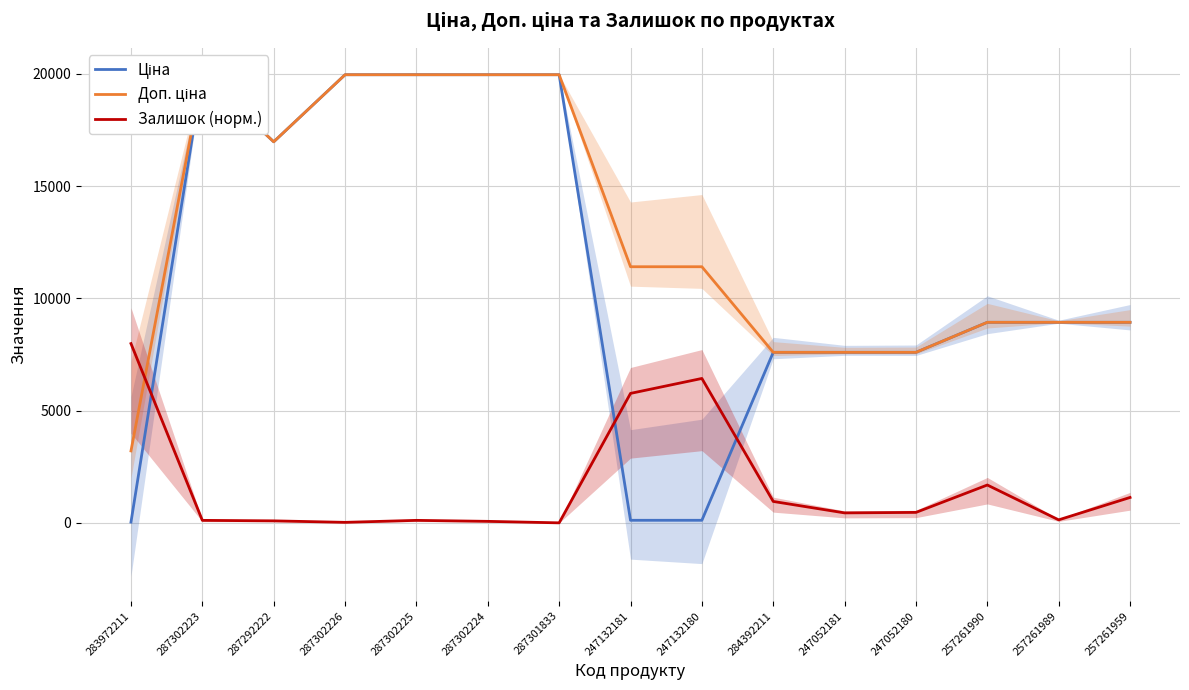

True or false: Залишок (норм.) and Ціна intersect in this chart.

True